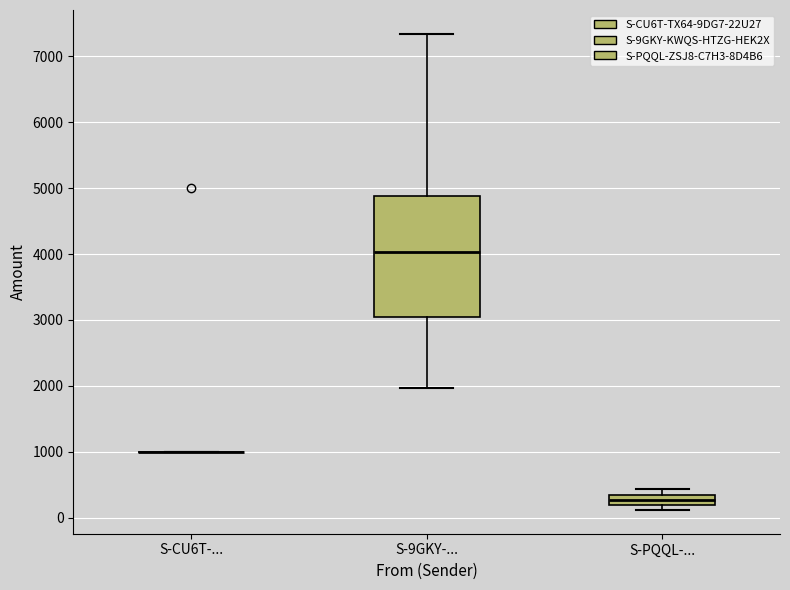

Which box is the tallest, from its lower edge to its upper edge?

S-9GKY-...